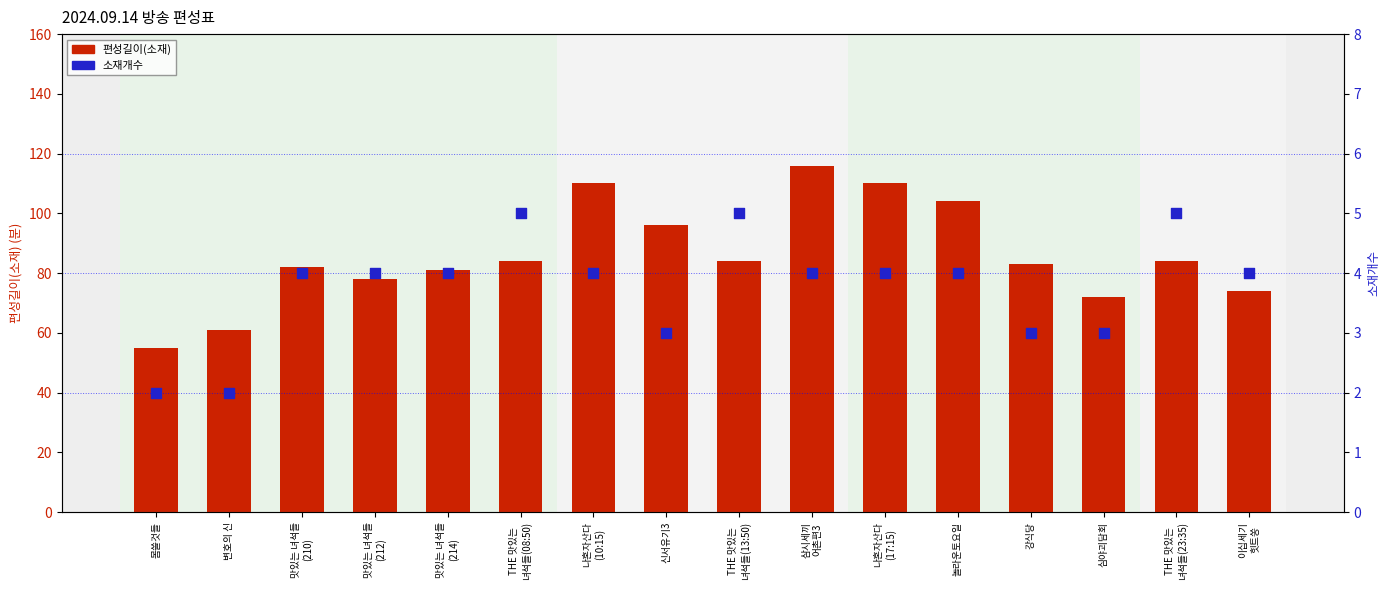

Which series has the largest total across all categories?

편성길이(소재)